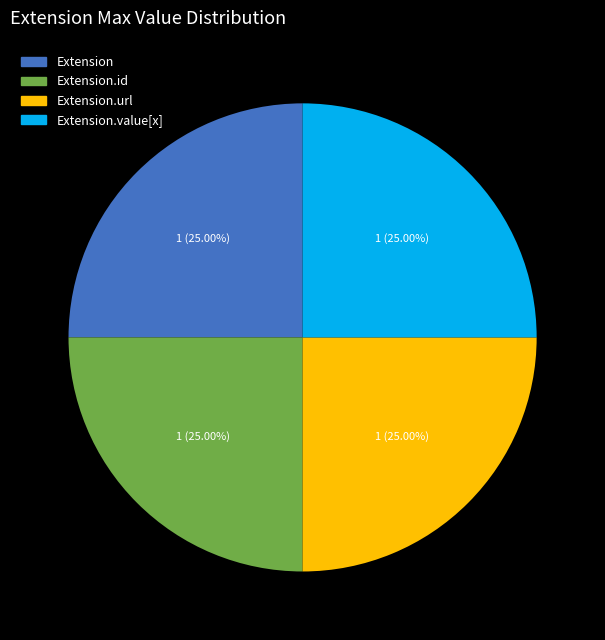

To the nearest percent, what is the average slice percentage?

25%